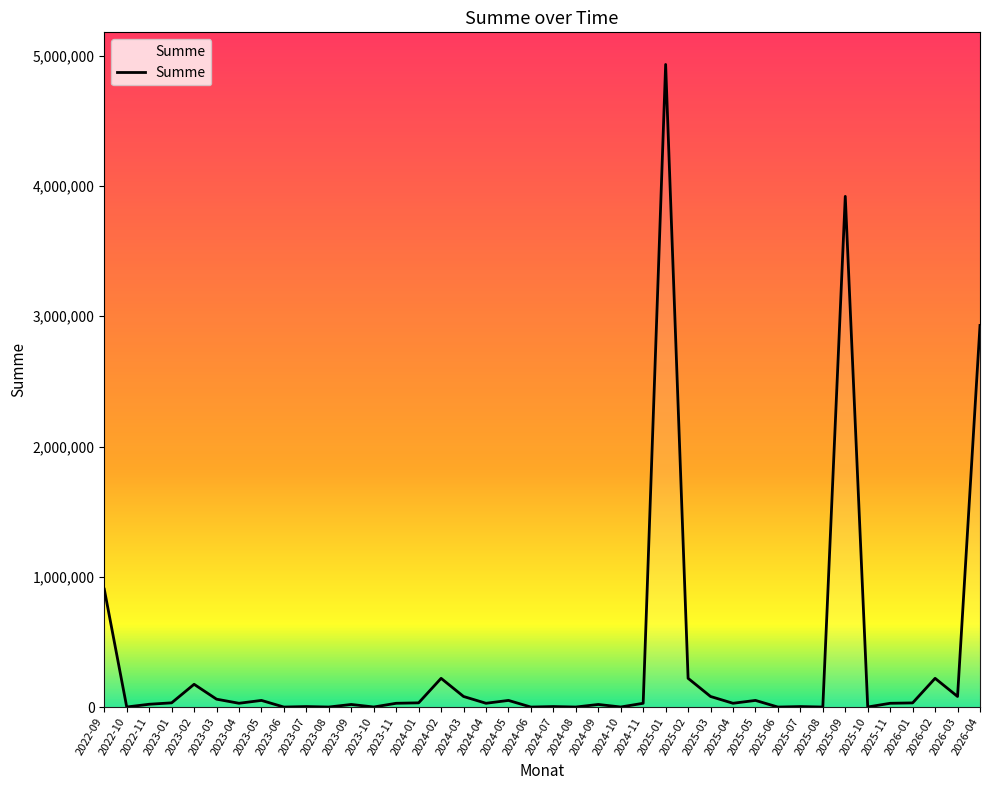

What is the approximate value at 2023-07?

4115.0